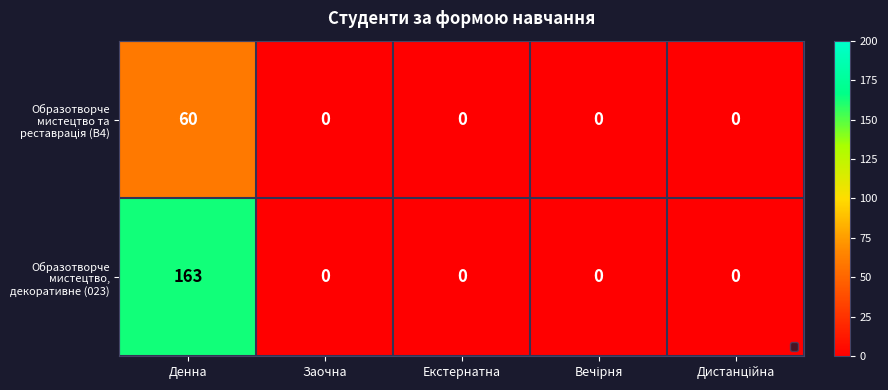

The value of Образотворче мистецтво, декоративне (023) at Денна is 225. True or false?

False